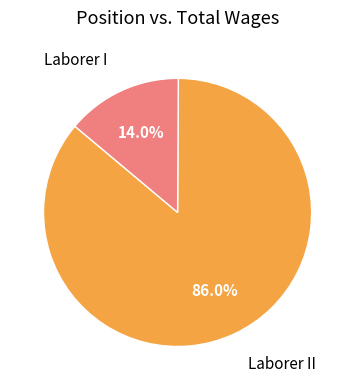

To the nearest percent, what is the difference between the largest and smallest slice percentages?

72%